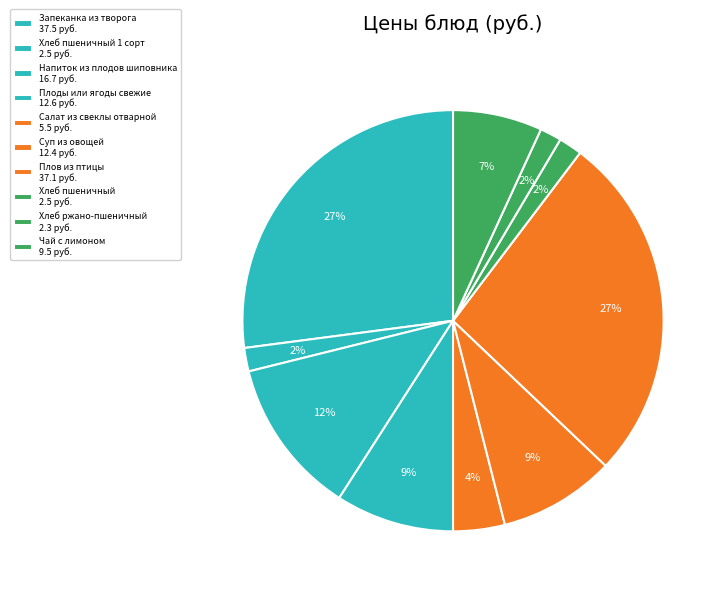

How many segments does this pie chart have?

10